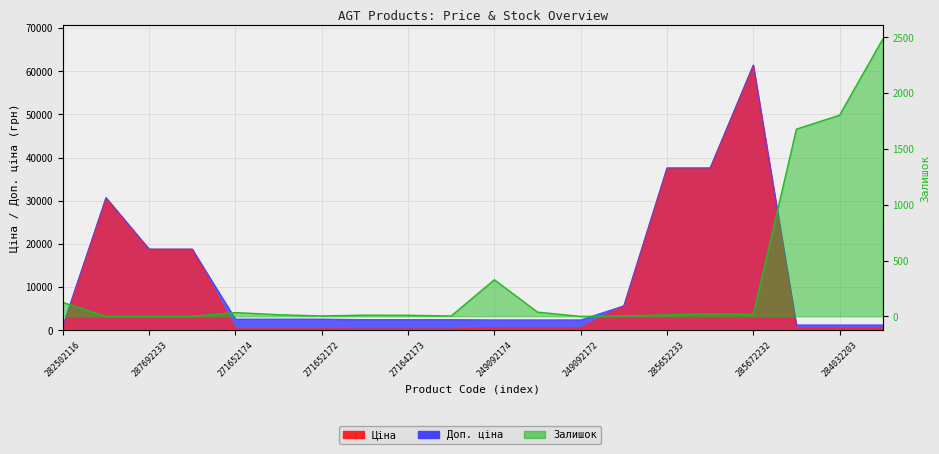

Which series has the largest range (max minus min)?

Ціна